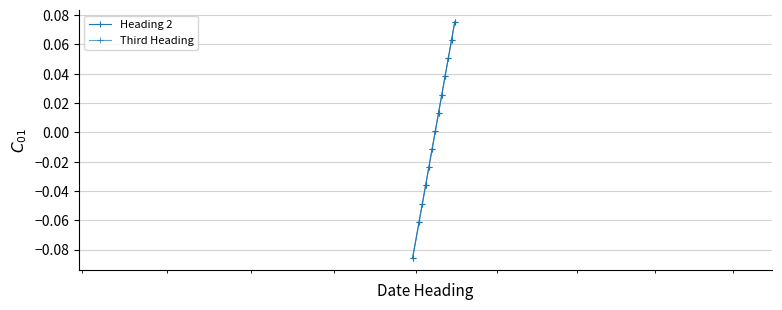

Is this an area chart (filled region under the line)?

No